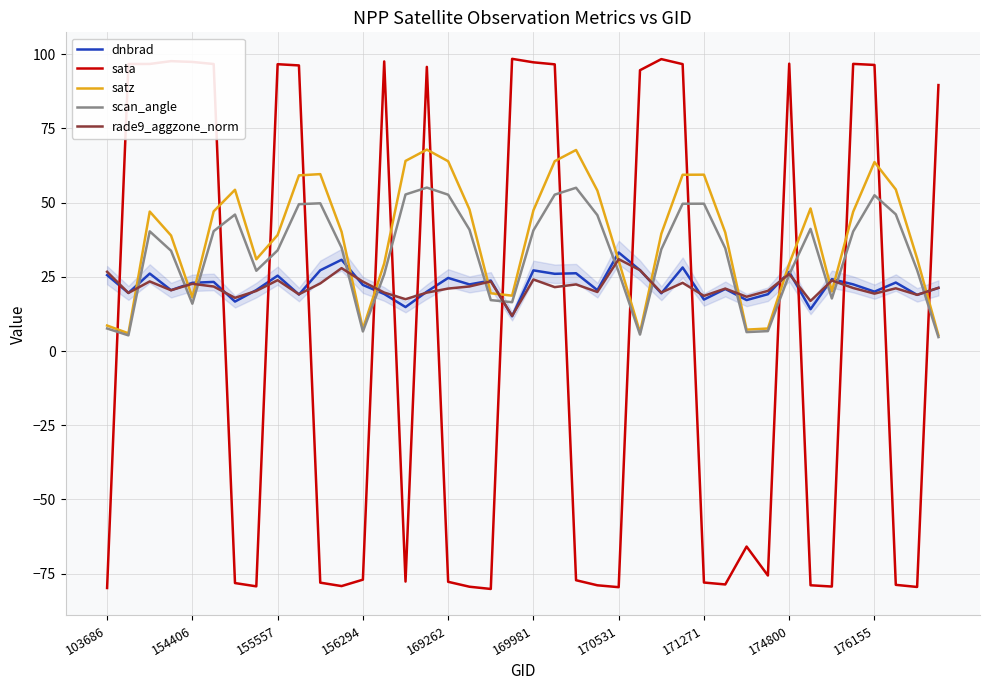

Which series has the widest spread of values?

sata